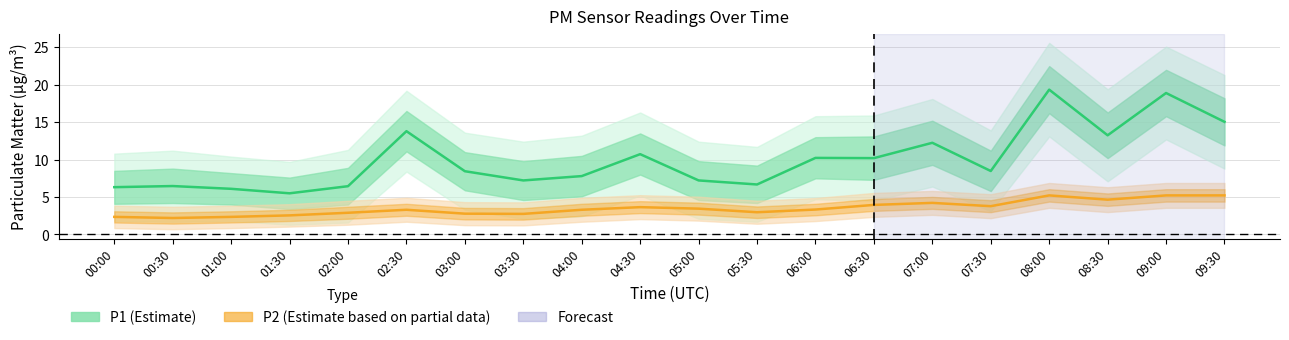

What value does the P2 series have at 02:30?

3.3